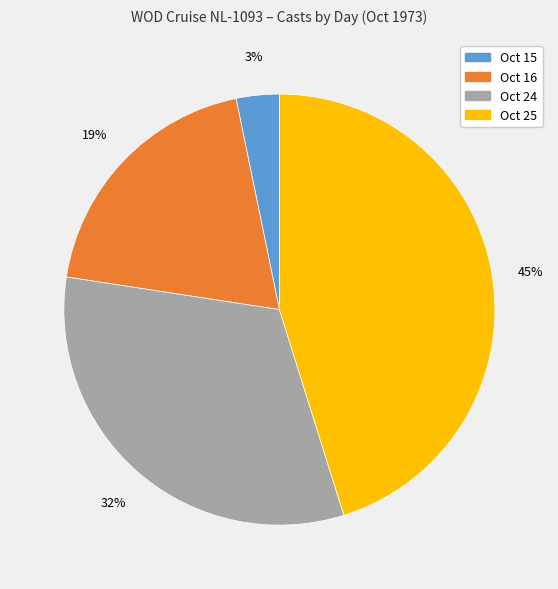

How many slices are in this pie chart?

4